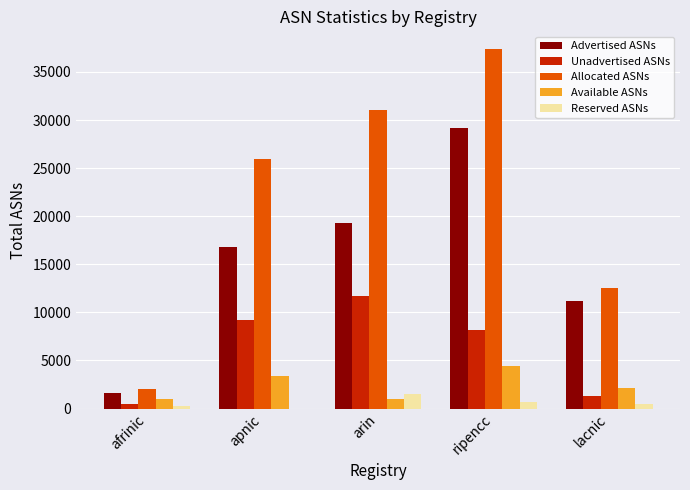

What is the total value across all series at arin?

64641